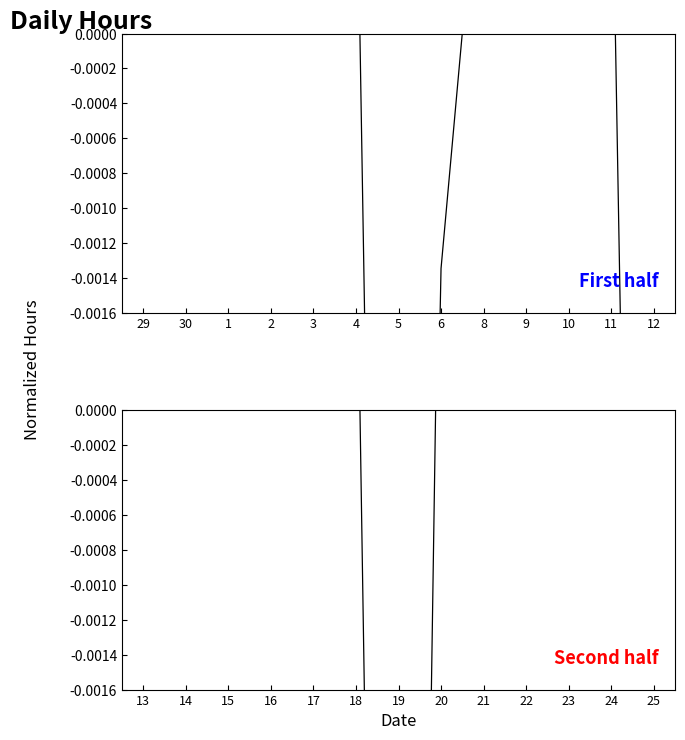

At which label is the value closest to 0?

23